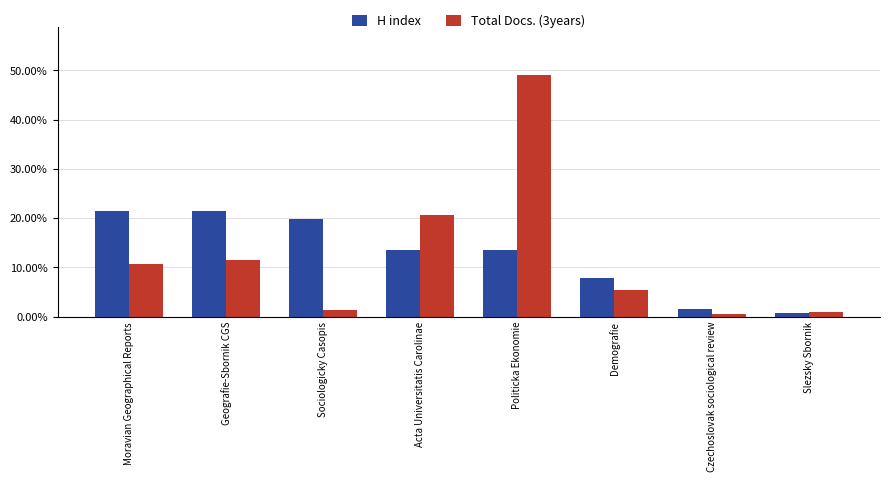

What are all the series names shown in the legend?

H index, Total Docs. (3years)